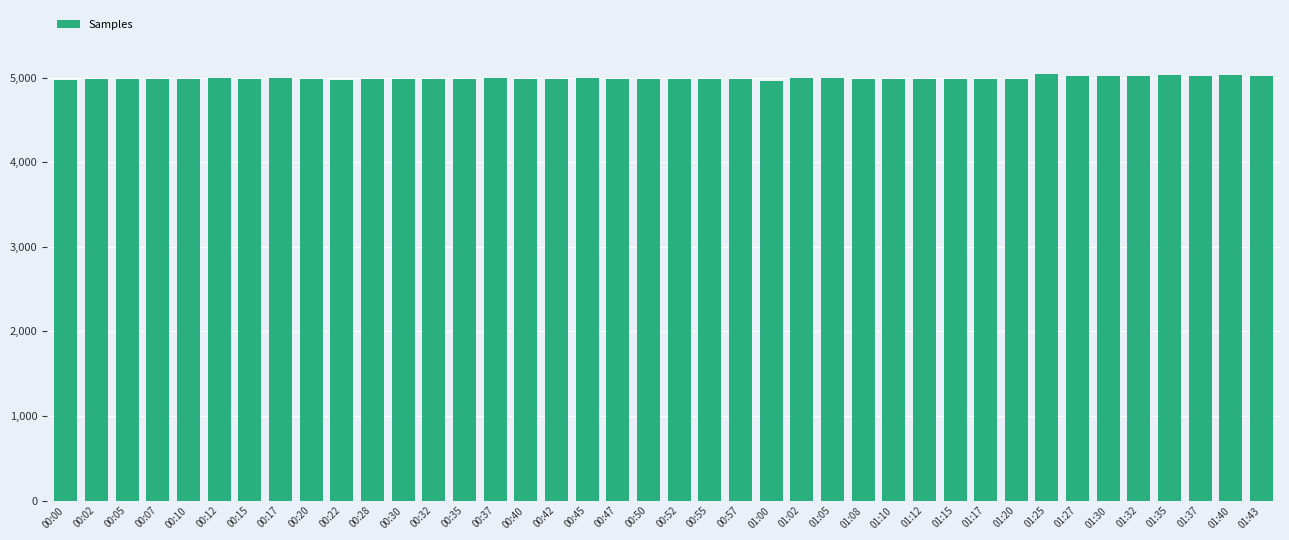

What is the average value?

4993.7